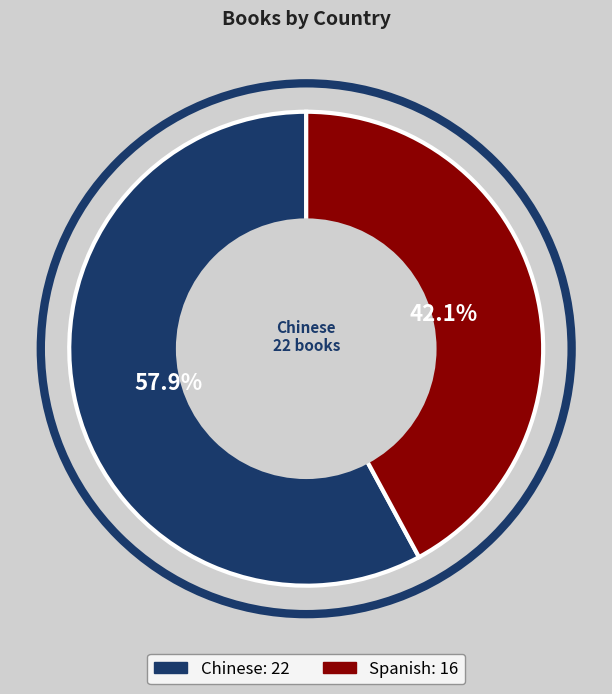

Does Chinese represent more than half of the total?

Yes